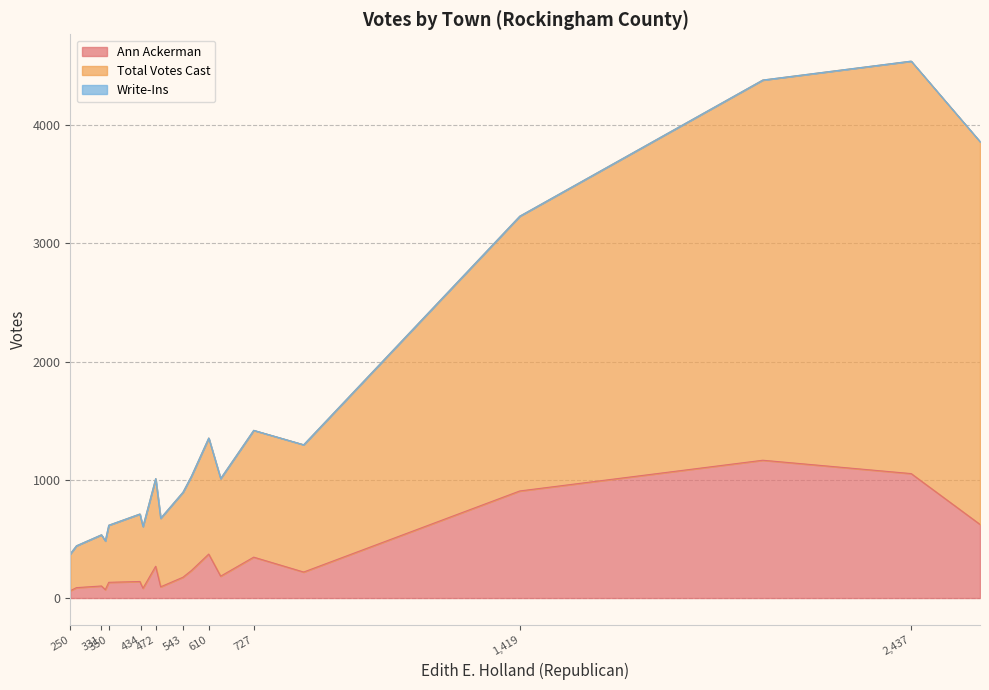

What is the highest value of the Ann Ackerman series?

1166